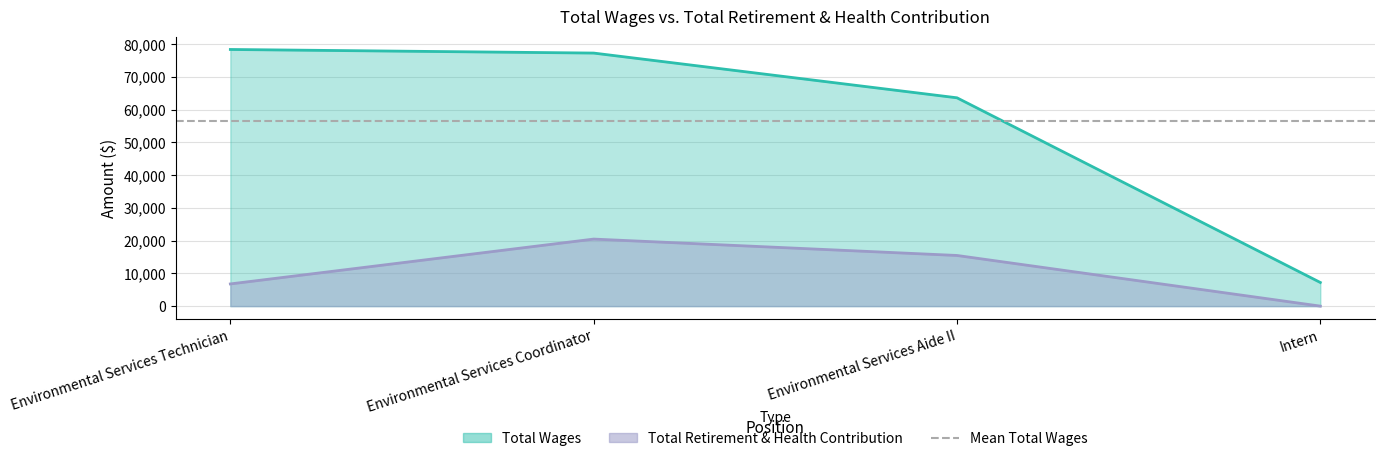

True or false: Total Wages and Total Retirement & Health Contribution intersect in this chart.

False